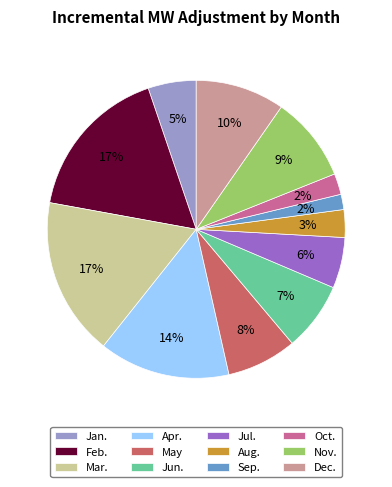

To the nearest percent, what is the combined percentage of Oct. and May?

10%